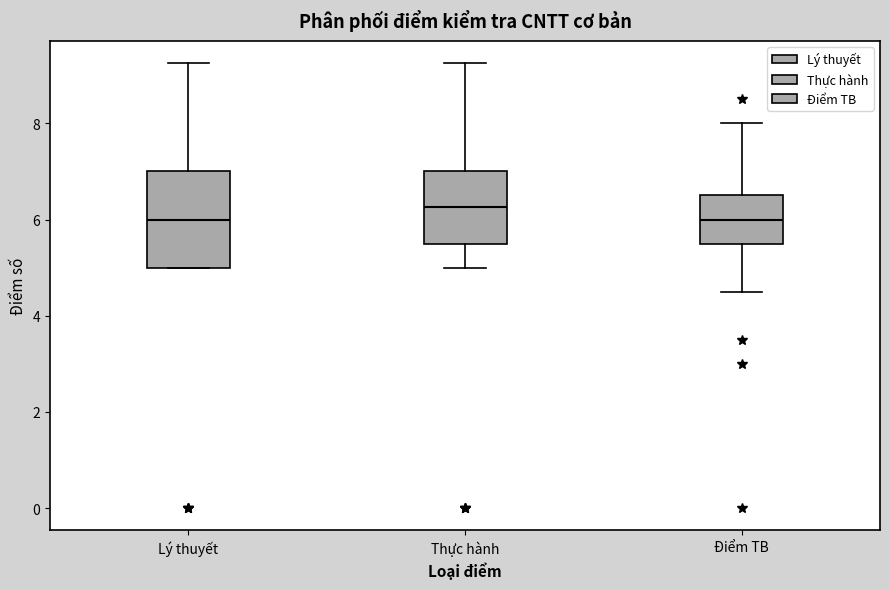

Reading left to right, transcribe this box plot: for each box, give where its median line is, the range the box spans, and where its two whiskers end, as read against the y-axis. The values are not printed on the chart, so give them approximately, as read against the axis.

Lý thuyết: median 6.0, box 5.0 to 7.0, whiskers 5.0 to 9.2
Thực hành: median 6.2, box 5.6 to 7.0, whiskers 5.0 to 9.2
Điểm TB: median 6.0, box 5.6 to 6.6, whiskers 4.6 to 8.0